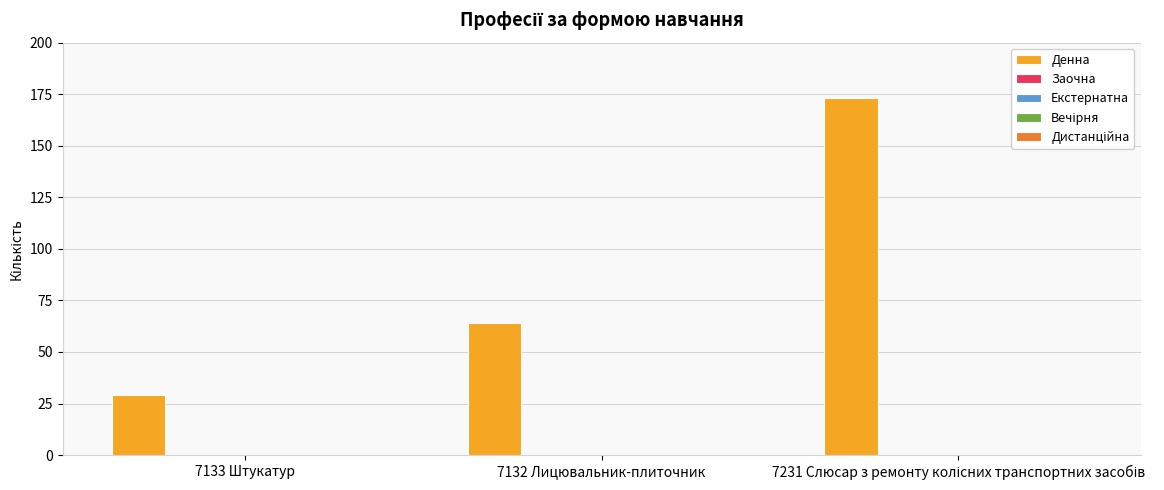

What is the value of the 3rd bar from the left?

173